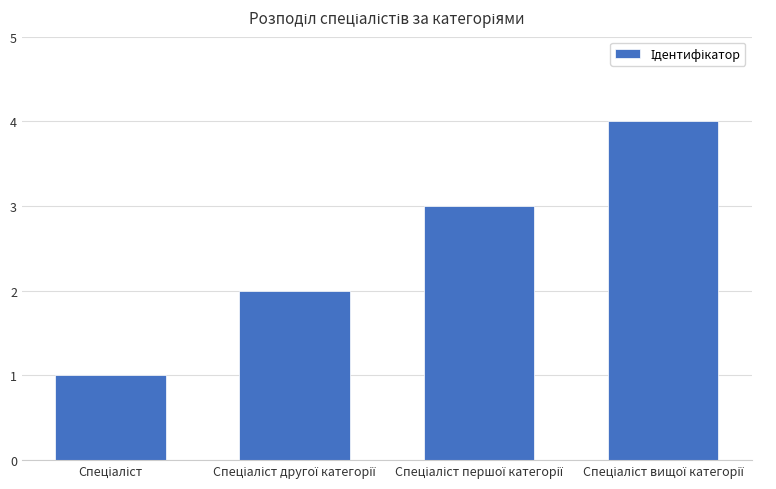

What is the sum of all values?

10